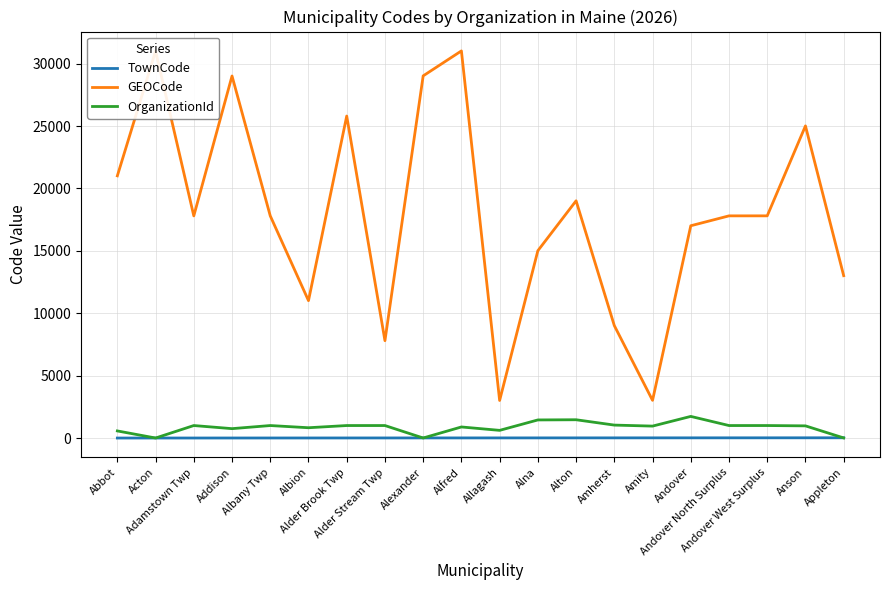

True or false: TownCode and GEOCode cross at least once.

False